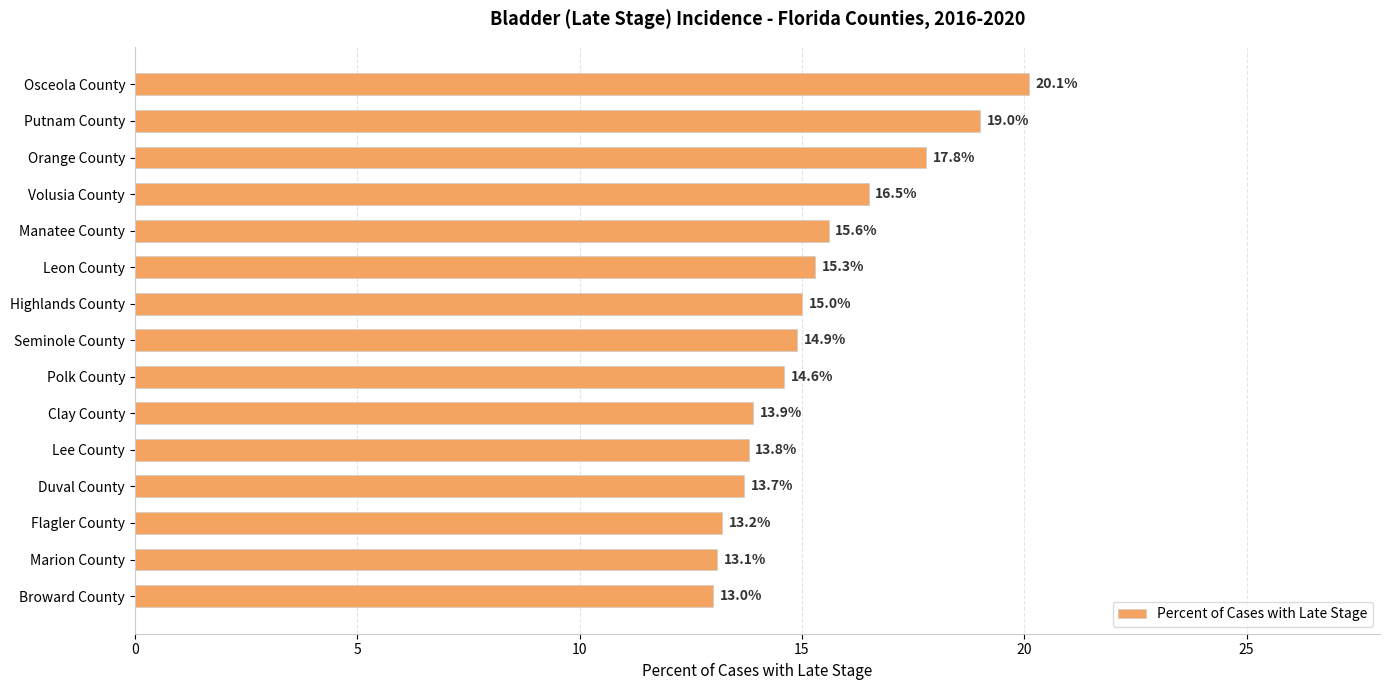

Reading top to bottom, list all the values displayed in this chart.

20.1	19.0	17.8	16.5	15.6	15.3	15.0	14.9	14.6	13.9	13.8	13.7	13.2	13.1	13.0